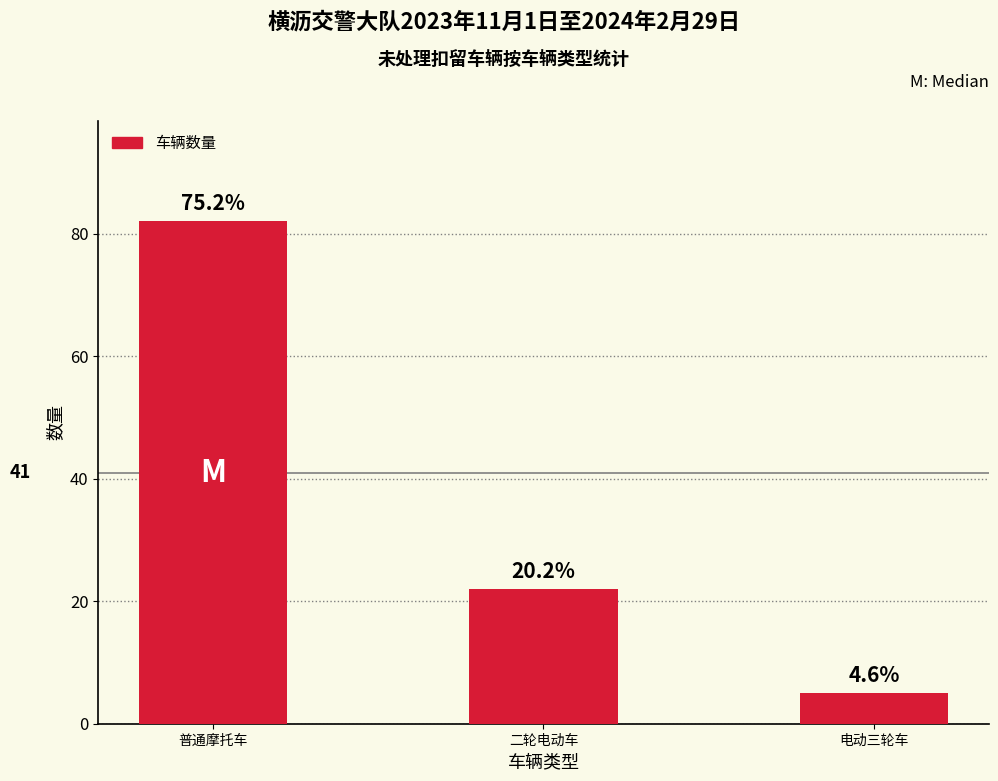

What is the difference between the maximum and minimum values?

77